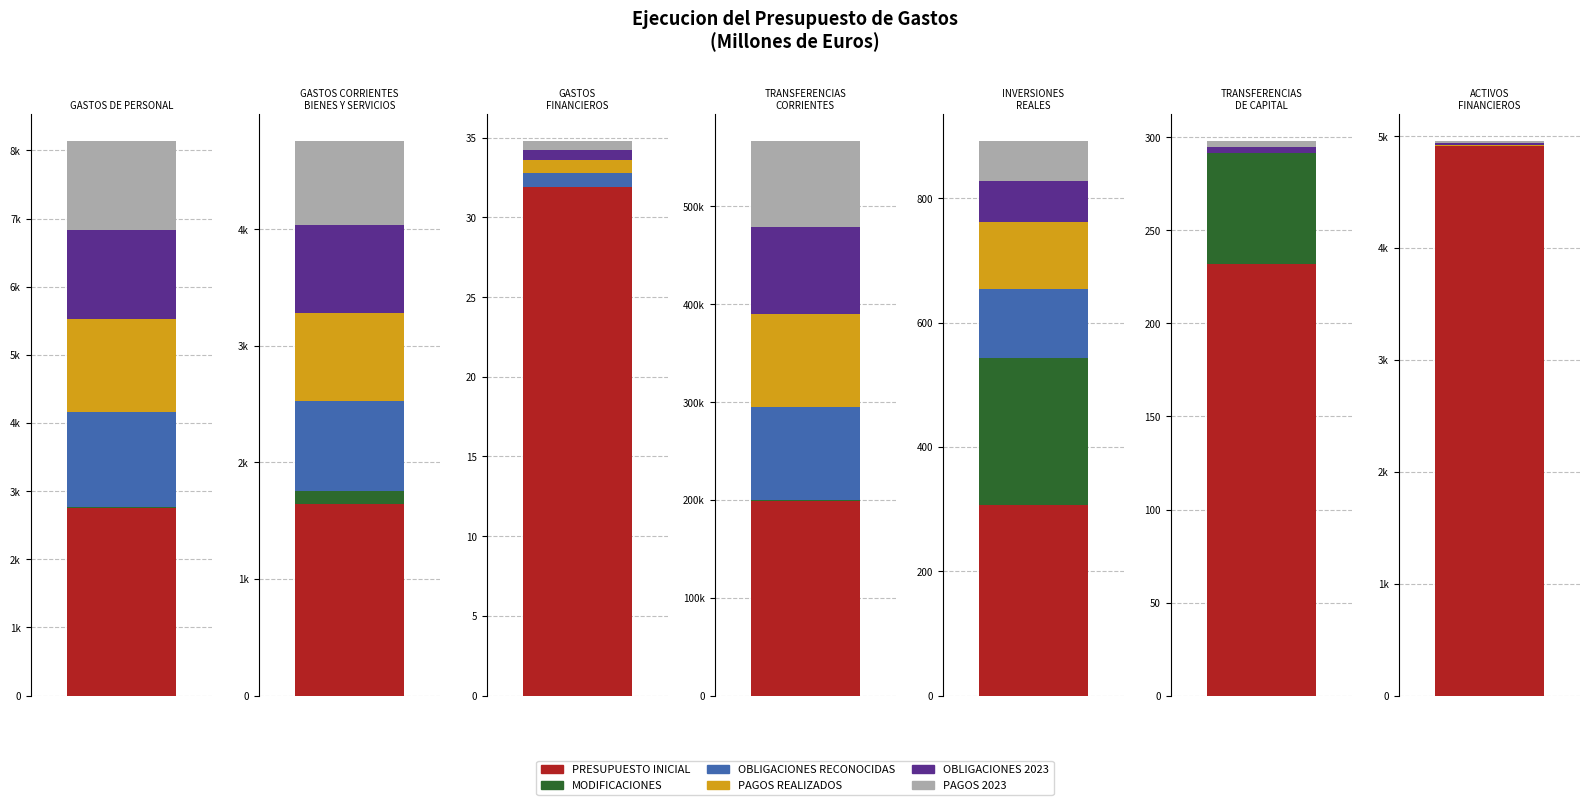

What position from the right is GASTOS
FINANCIEROS?

5